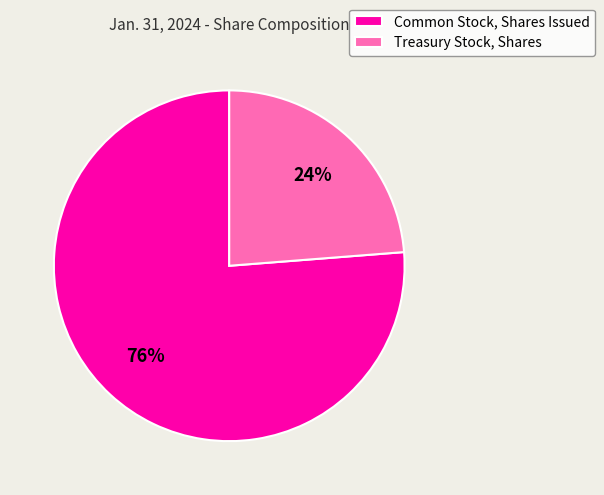

What is the smallest slice in the pie chart?

Treasury Stock, Shares